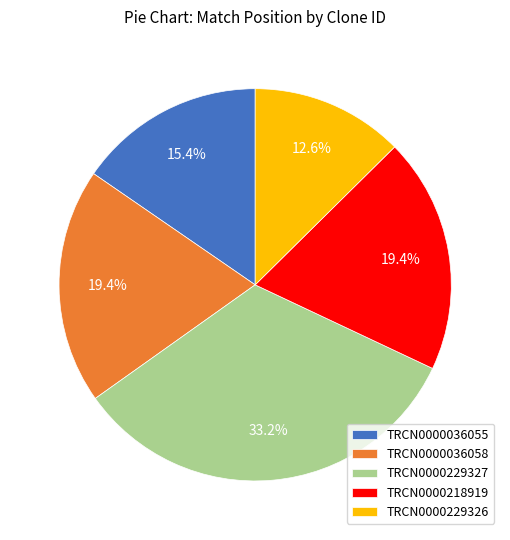

To the nearest percent, what percentage of the pie is TRCN0000218919?

19%